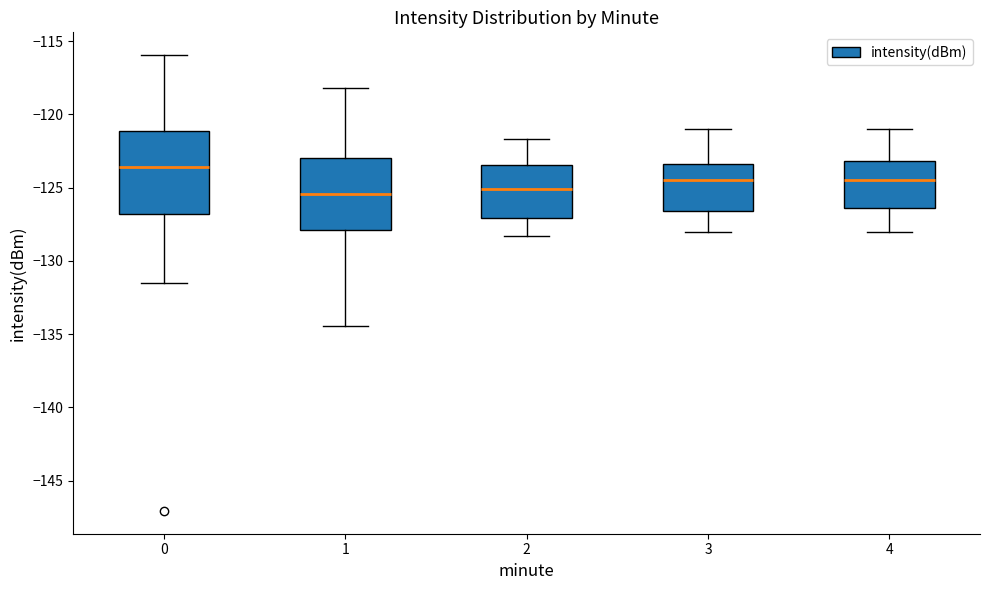

Which box is the tallest, from its lower edge to its upper edge?

0